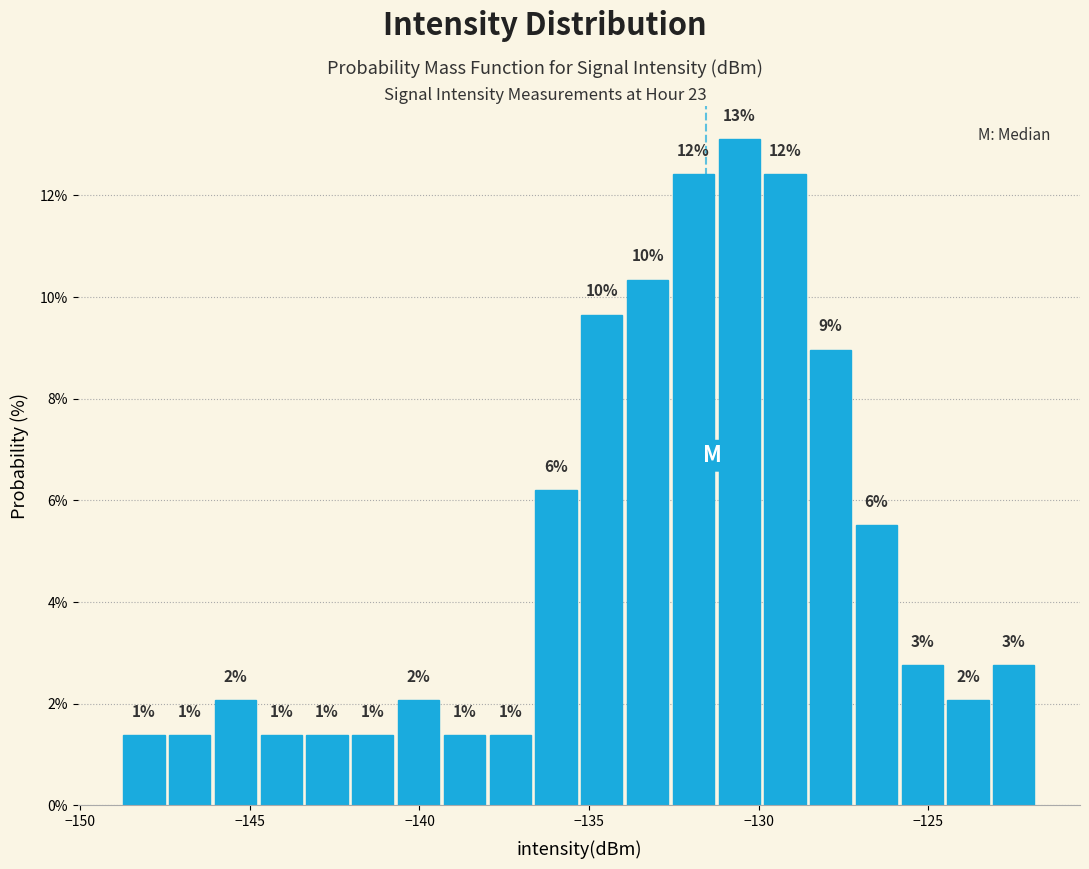

Read against the x-axis, roughly where is the centre of the tallest bar?

-130.5